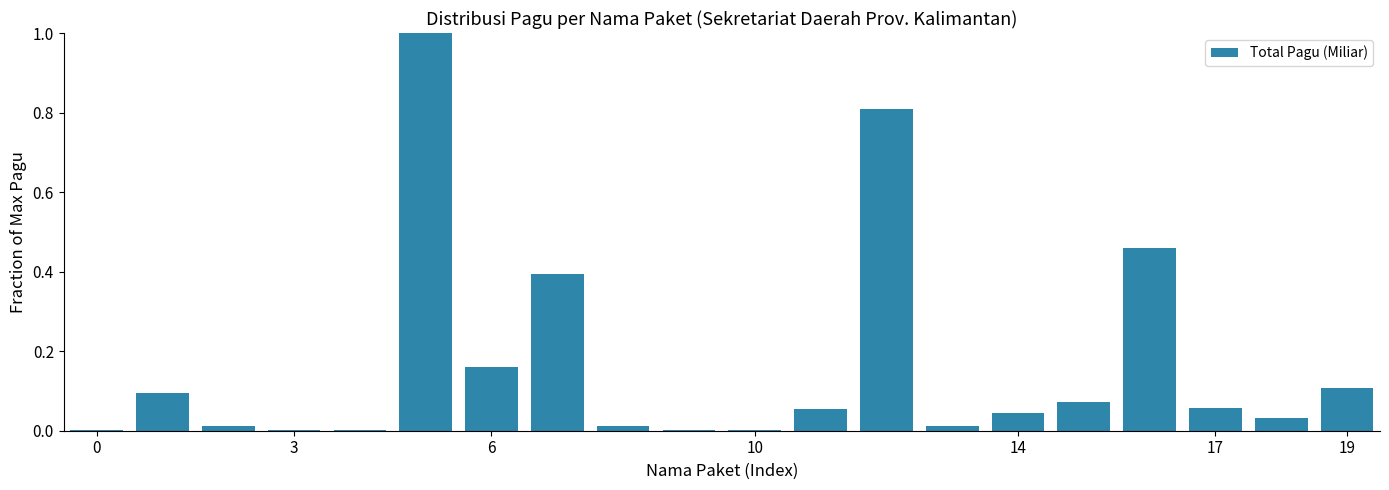

What is the sum of all values?

3.3